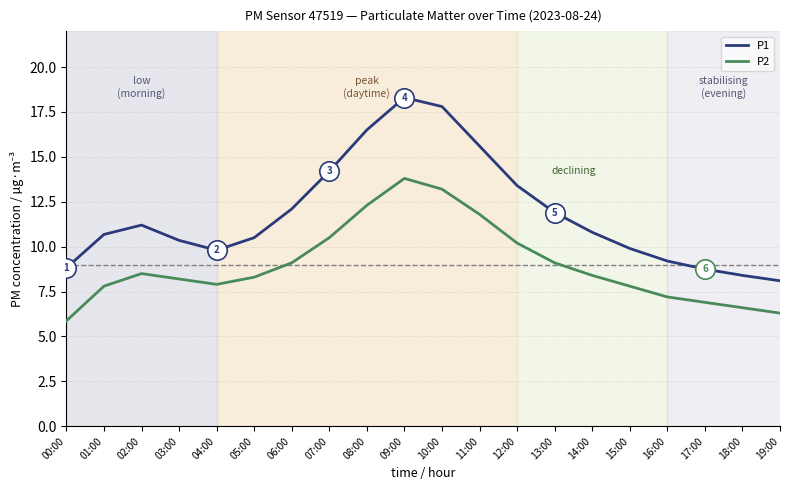

What value does the P2 series have at 08:00?

12.3